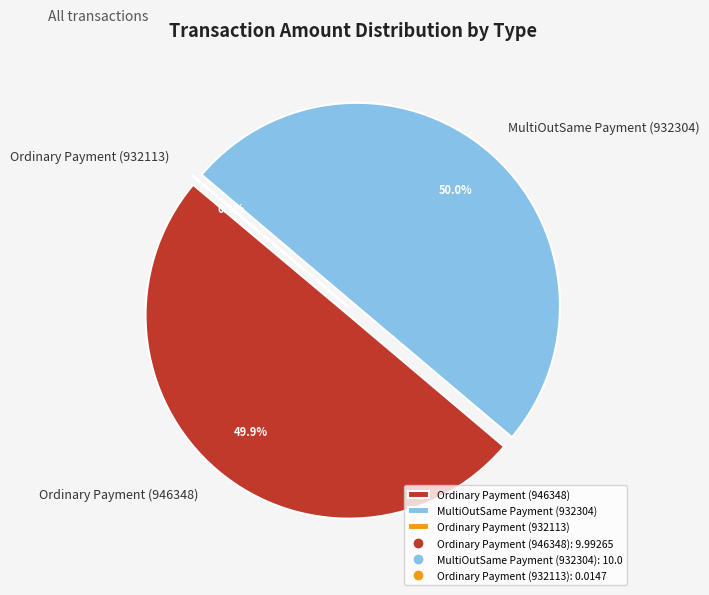

How many segments does this pie chart have?

3